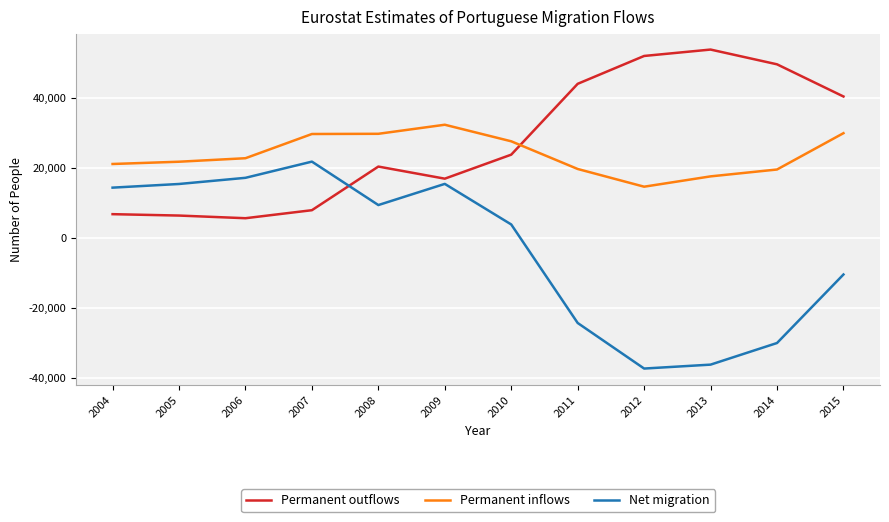

Is the value of Permanent outflows at 2006 greater than the value of Permanent inflows at 2012?

No